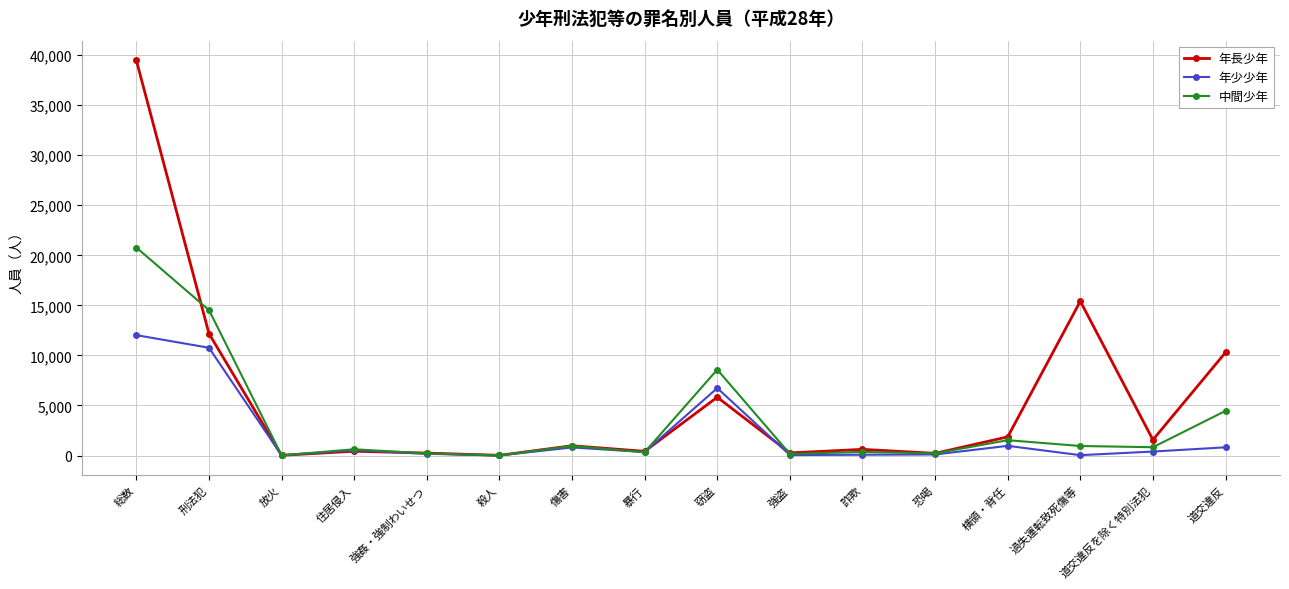

Count the number of categories in the chart.

16